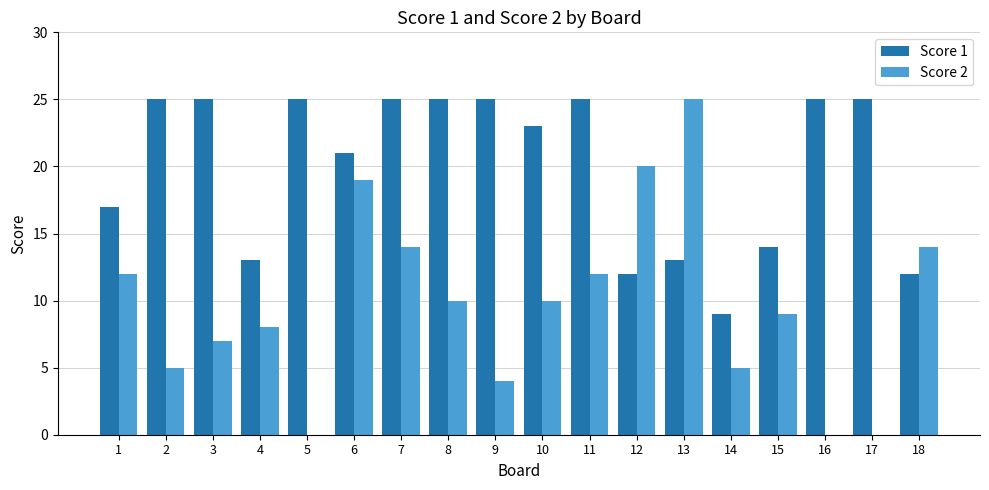

At which category is the sum across all series the highest?

6